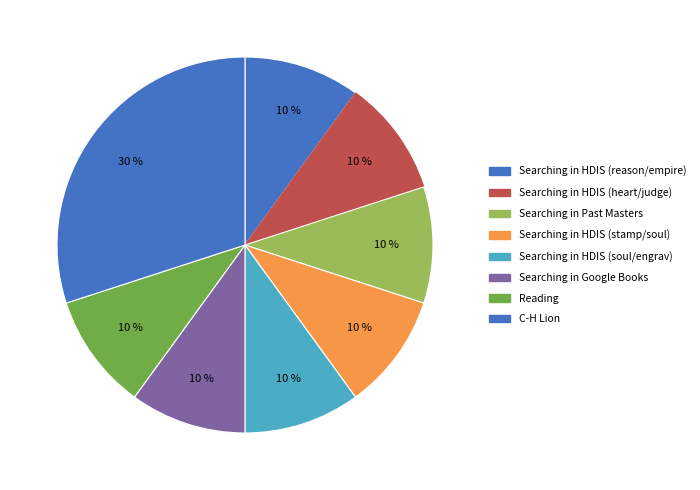

Does Reading represent more than half of the total?

No